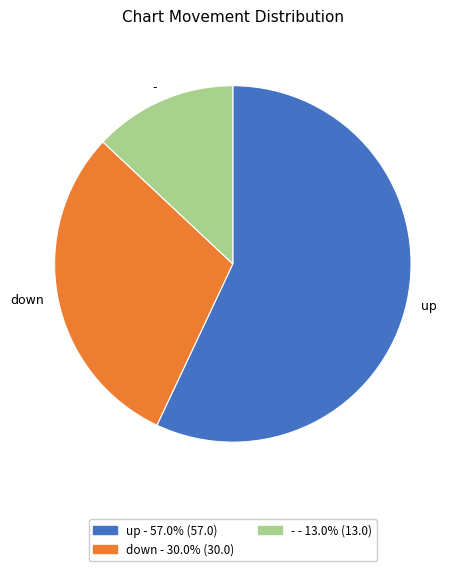

What is the largest slice in the pie chart?

up